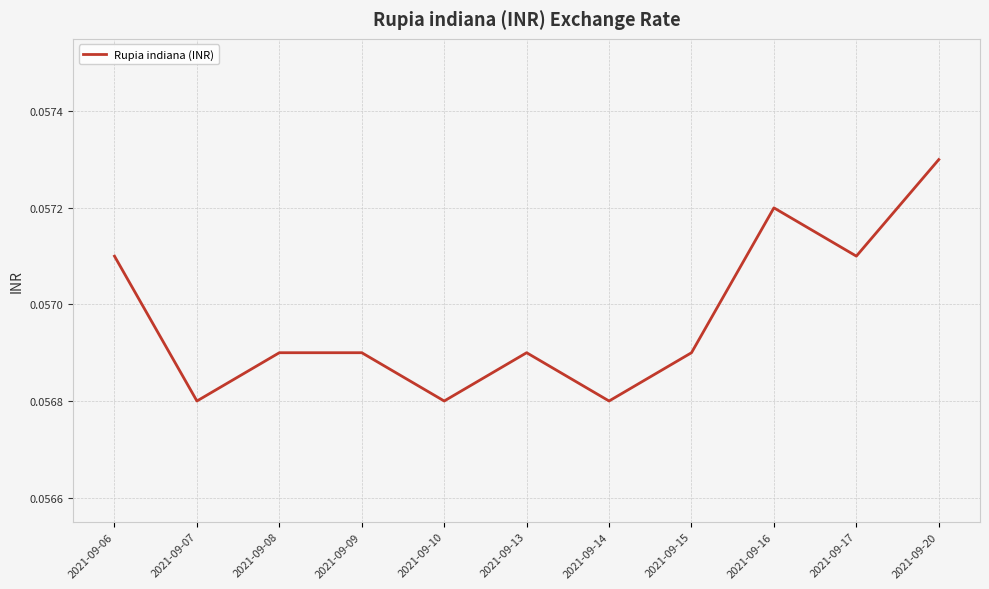

Is it true that the value at 2021-09-07 is 0.0?

False